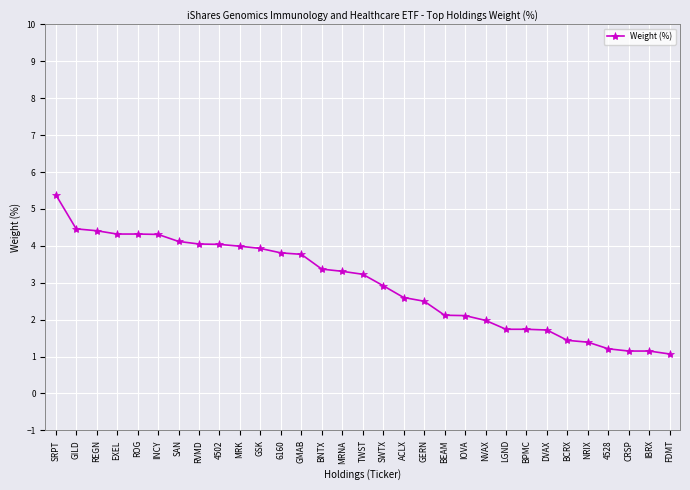

What is the sum of all values?

91.7